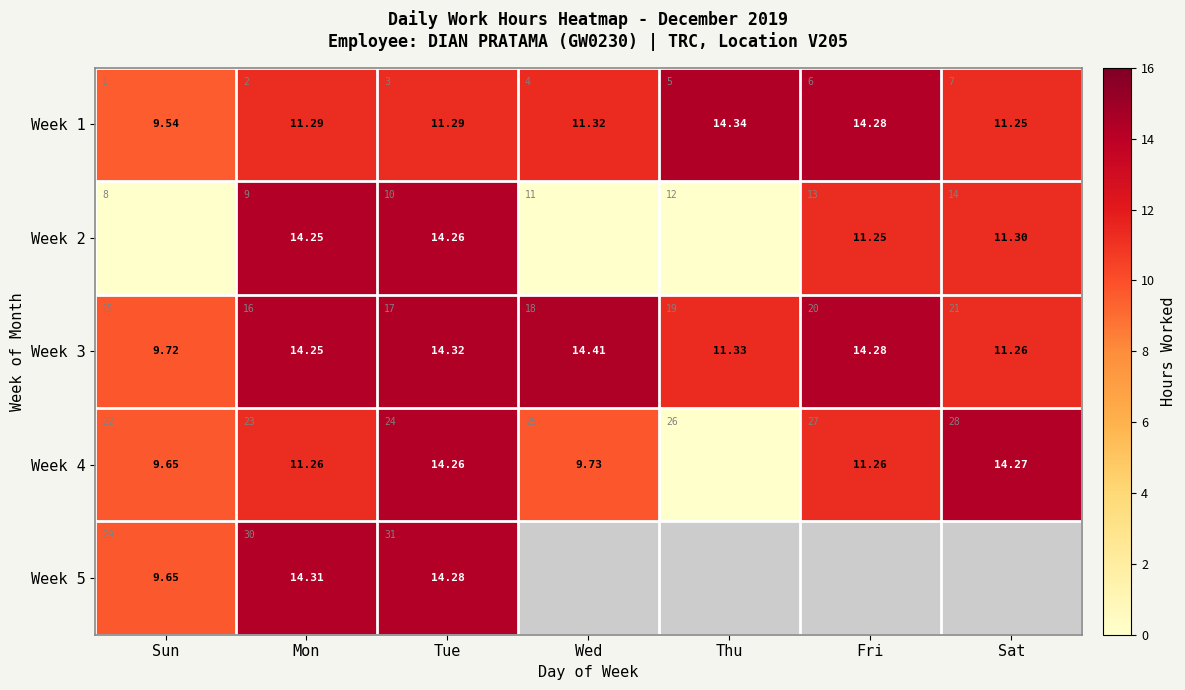

What is the greatest value displayed?

14.4